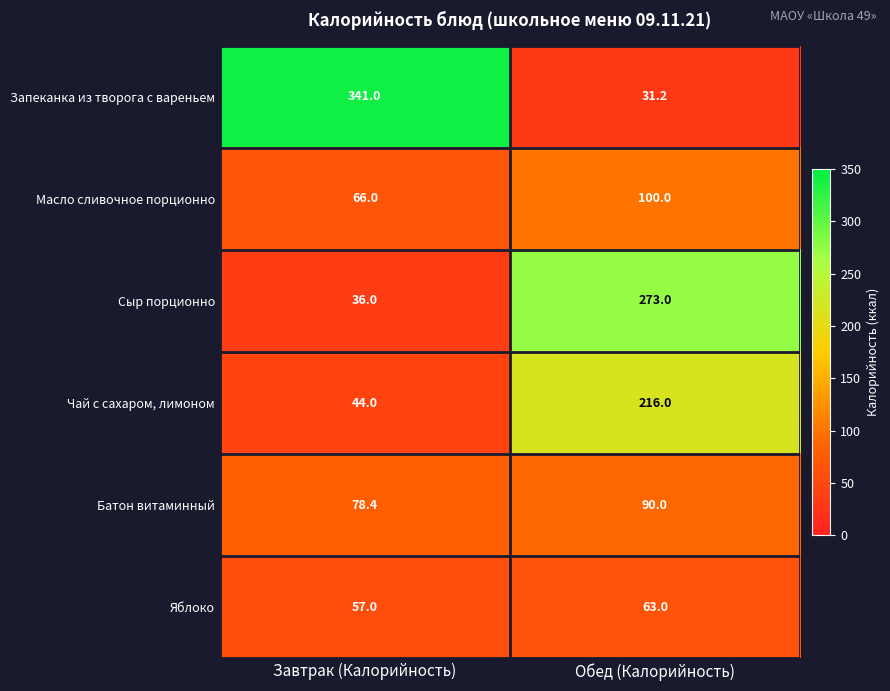

Rank the series by their maximum value, from highest to lowest.

Запеканка из творога с вареньем, Сыр порционно, Чай с сахаром, лимоном, Масло сливочное порционно, Батон витаминный, Яблоко